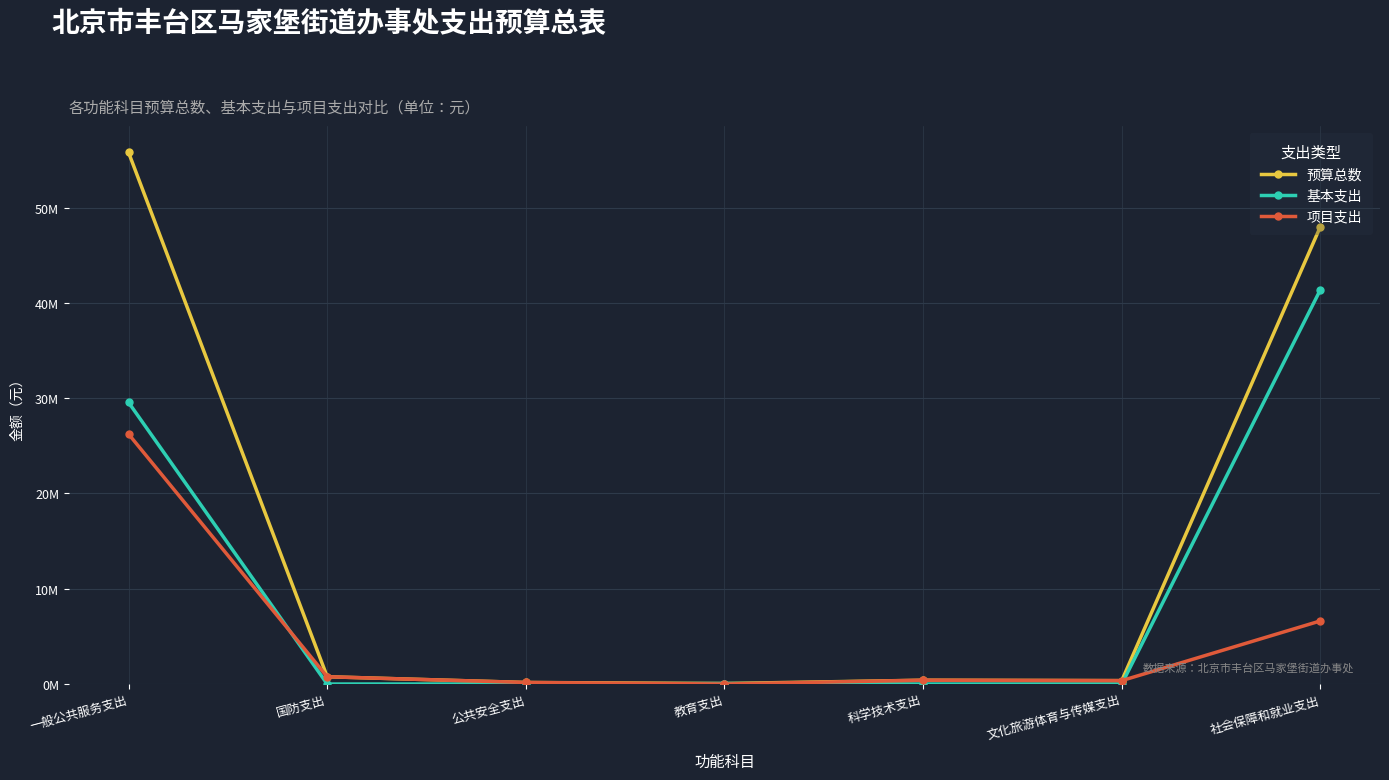

Which series changed the most between 公共安全支出 and 社会保障和就业支出?

预算总数